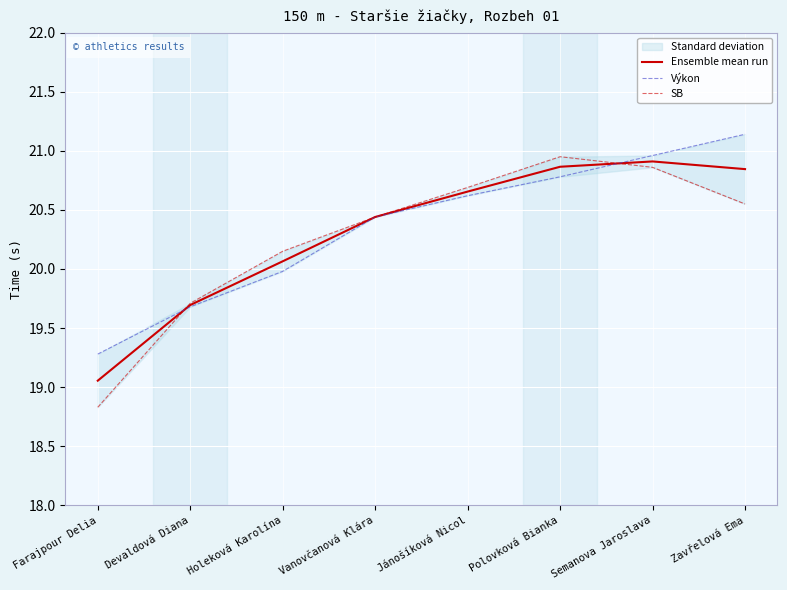

At which label is SB closest to 19?

Farajpour Delia